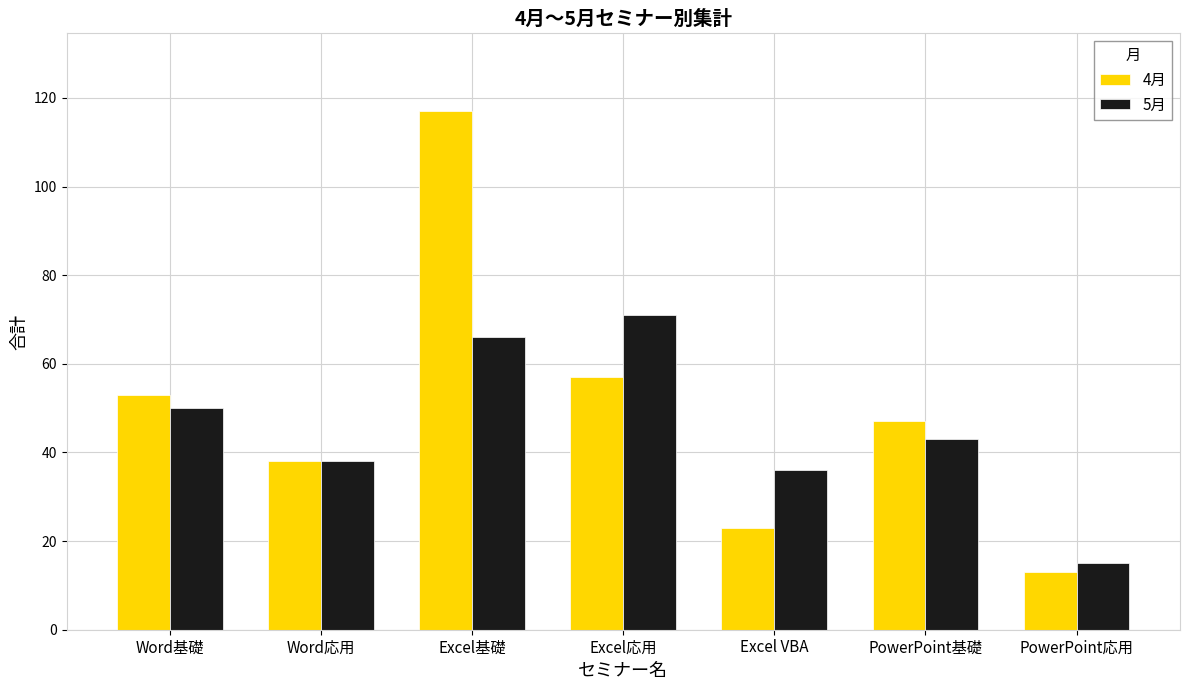

What is the sum of all 4月 values?

348